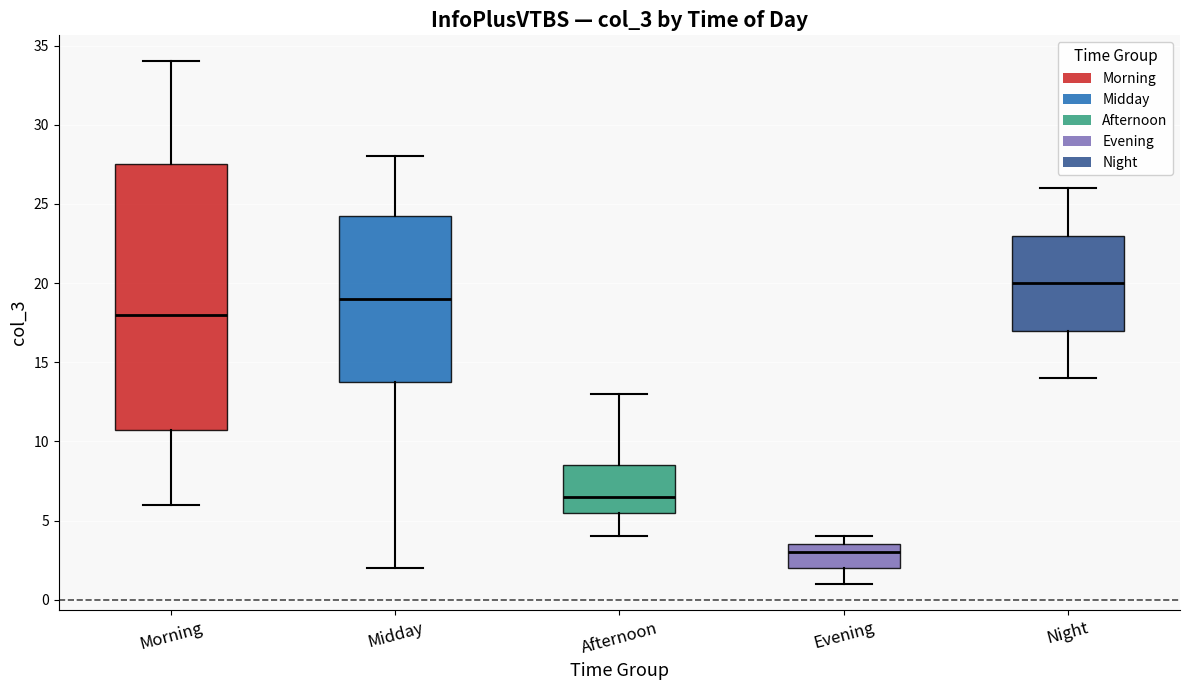

Which box is the tallest, from its lower edge to its upper edge?

Morning